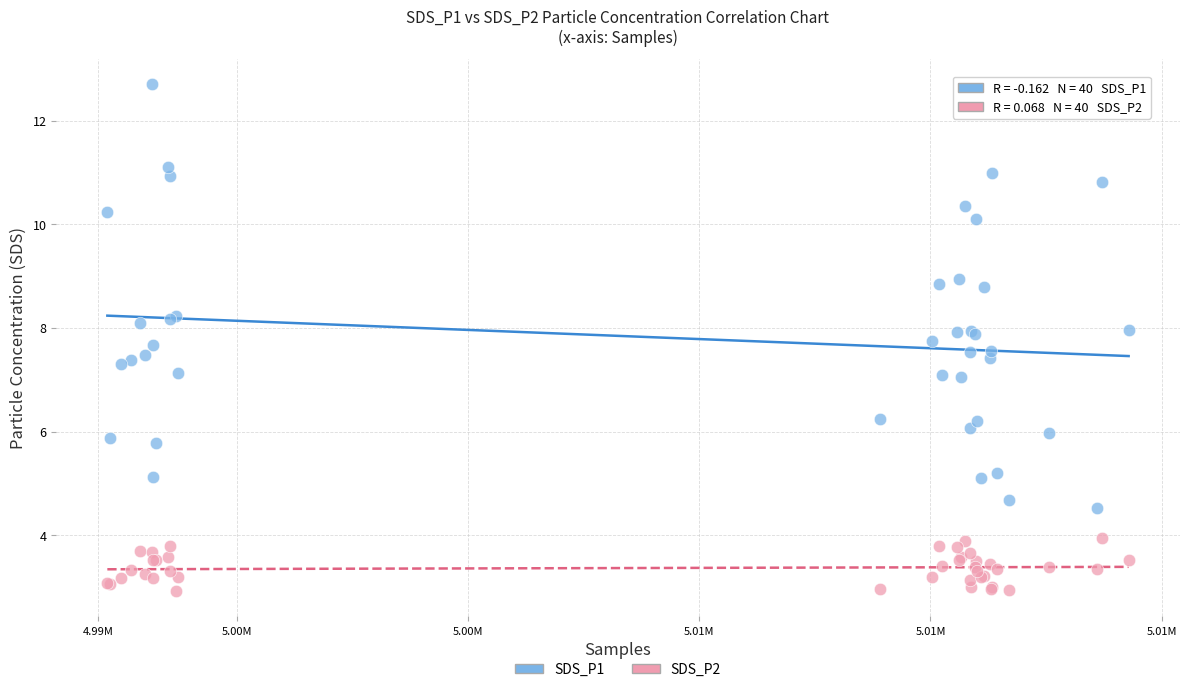

What are all the series names shown in the legend?

SDS_P1, SDS_P2